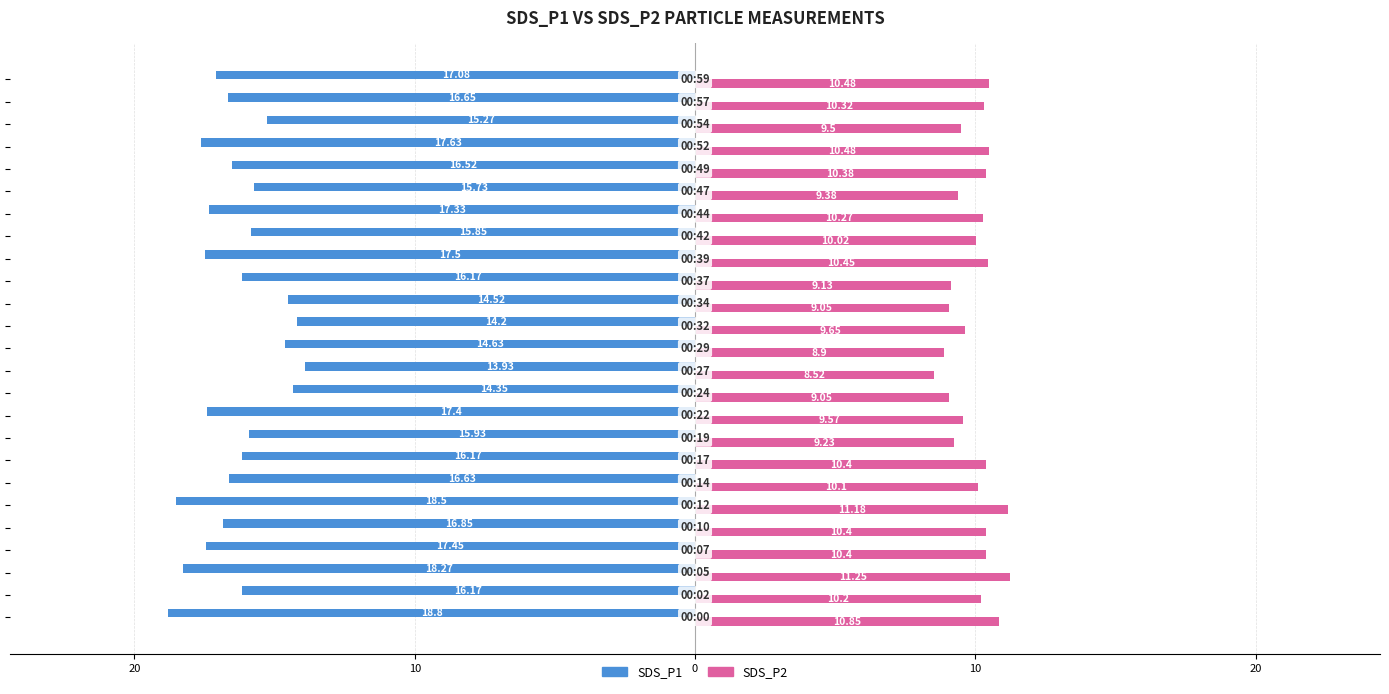

What are all the series names shown in the legend?

SDS_P1, SDS_P2